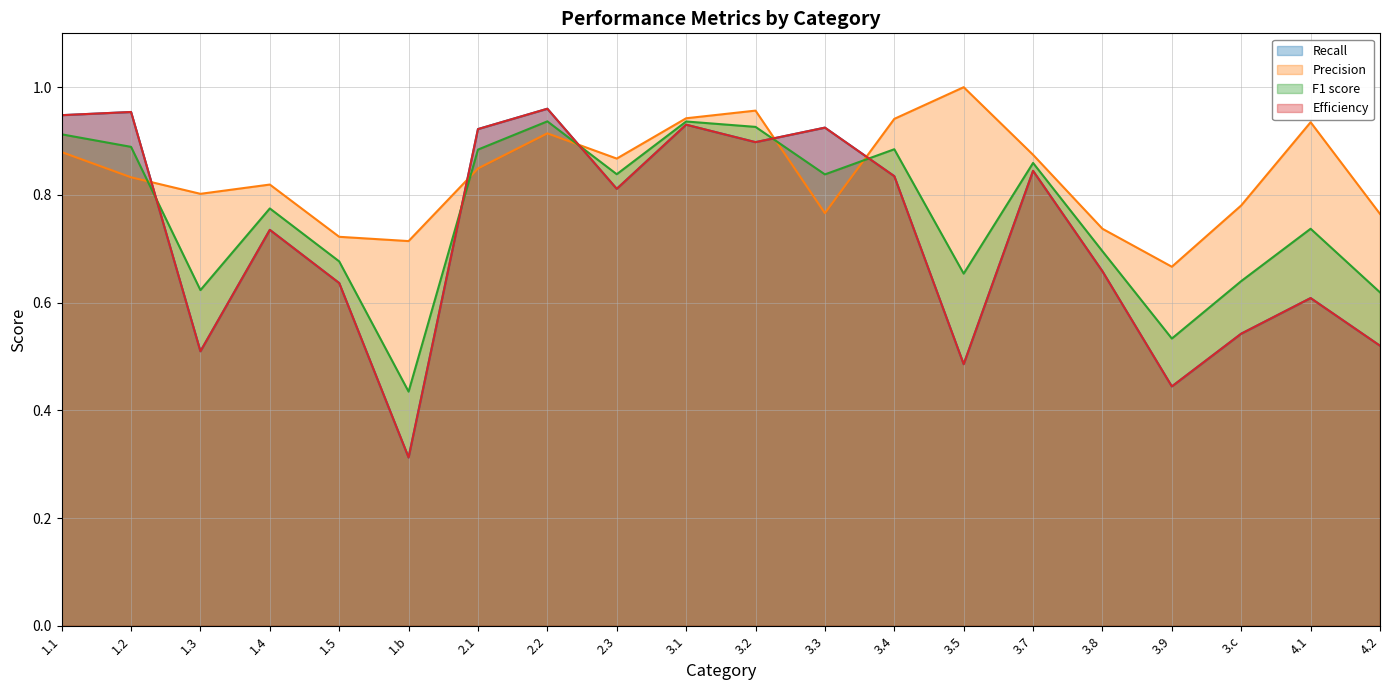

What is the minimum value for Precision?

0.7